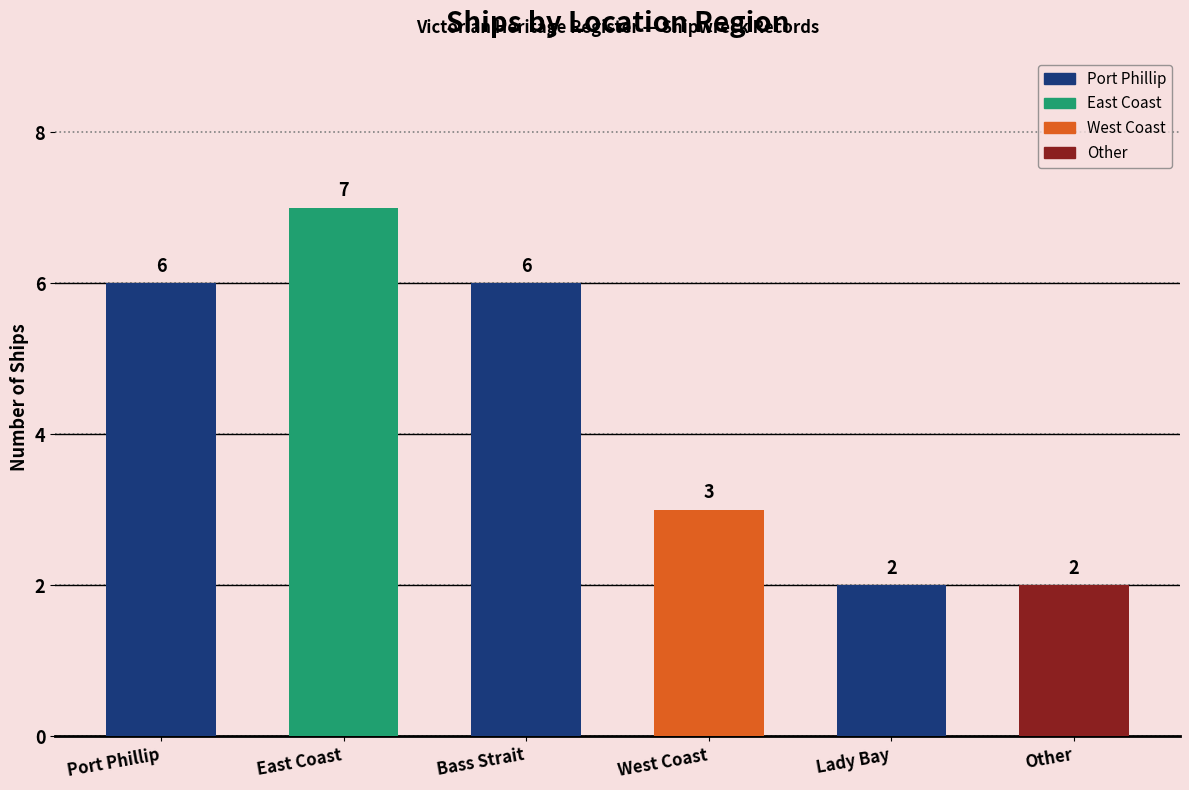

Which has a higher value, Bass Strait or West Coast?

Bass Strait